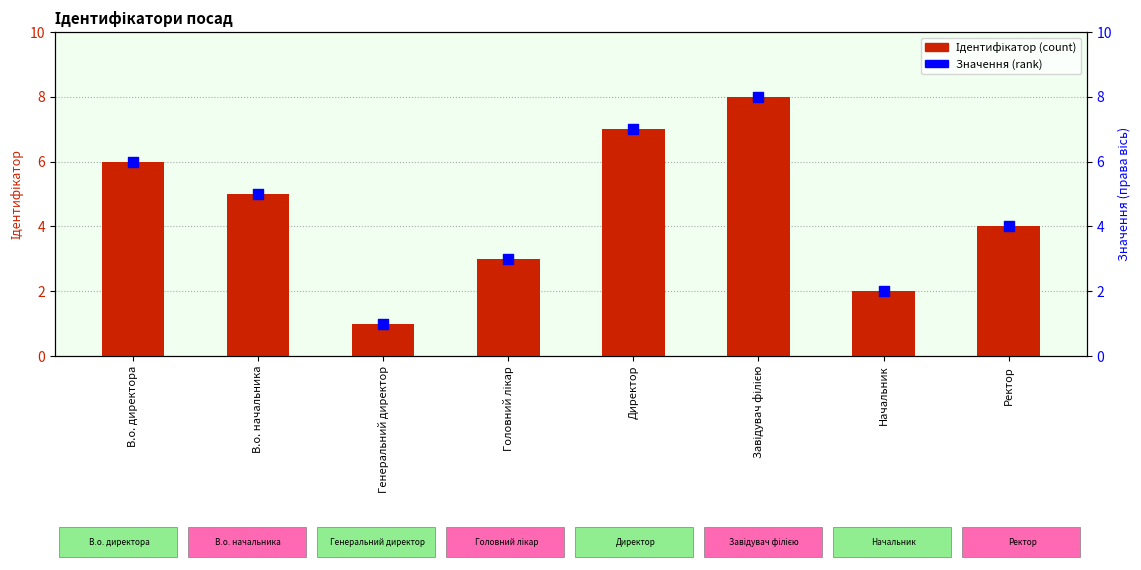

What are all the series names shown in the legend?

Ідентифікатор, Значення